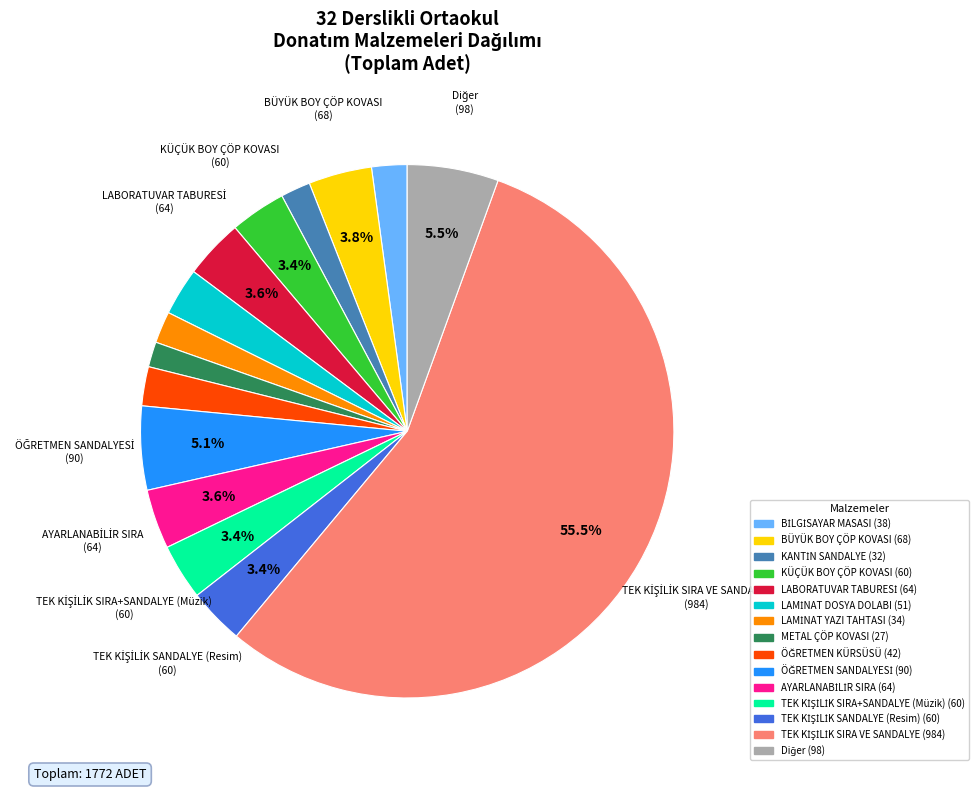

Does any single category account for the majority?

Yes